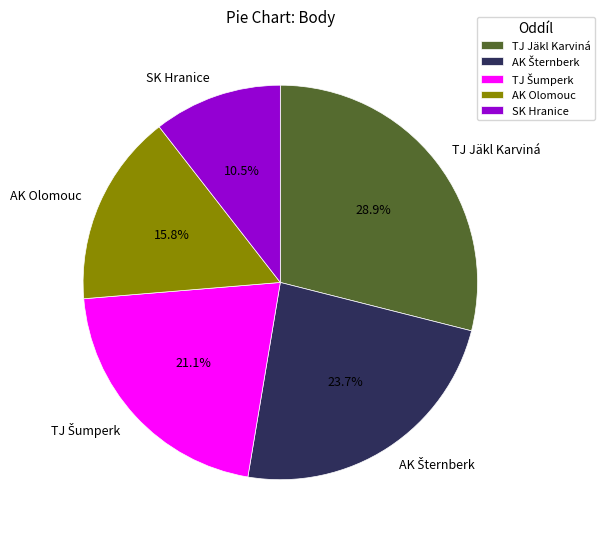

Does any single category account for the majority?

No